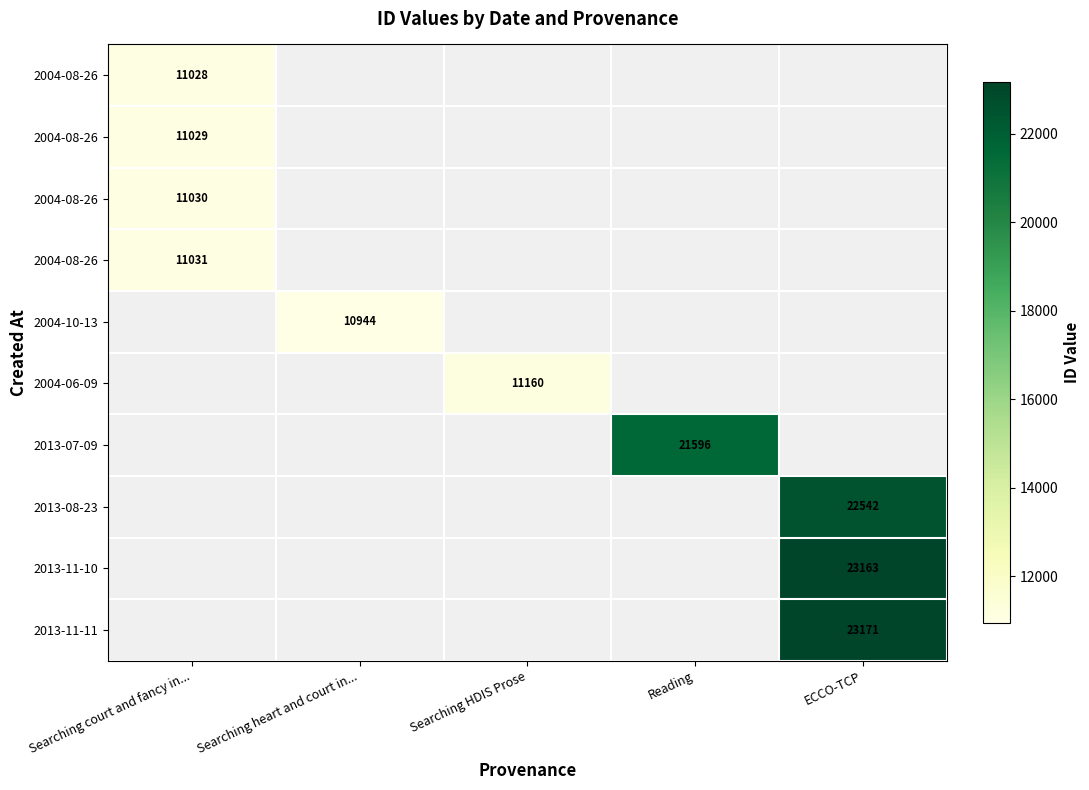

Between Searching heart and court in... and Reading, which is larger?

Reading